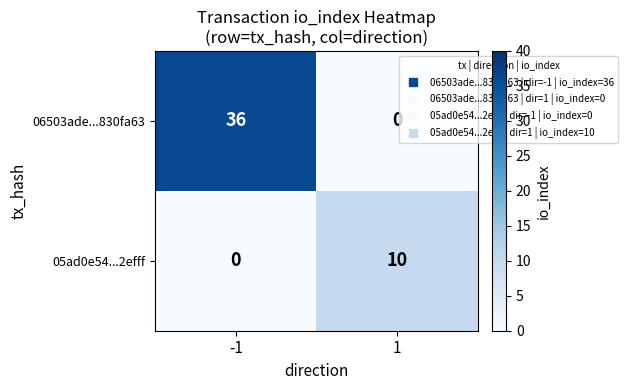

The 06503ade...830fa63 series shows 59 at -1. True or false?

False